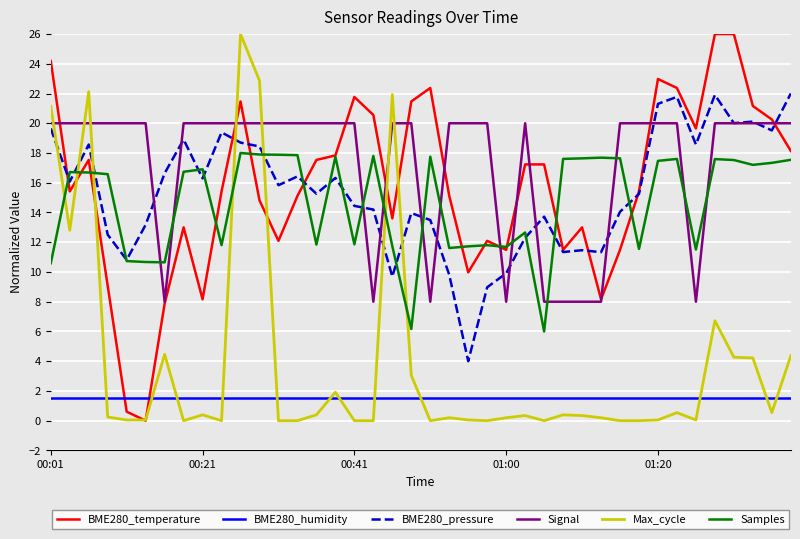

What is the greatest value displayed?

26.0